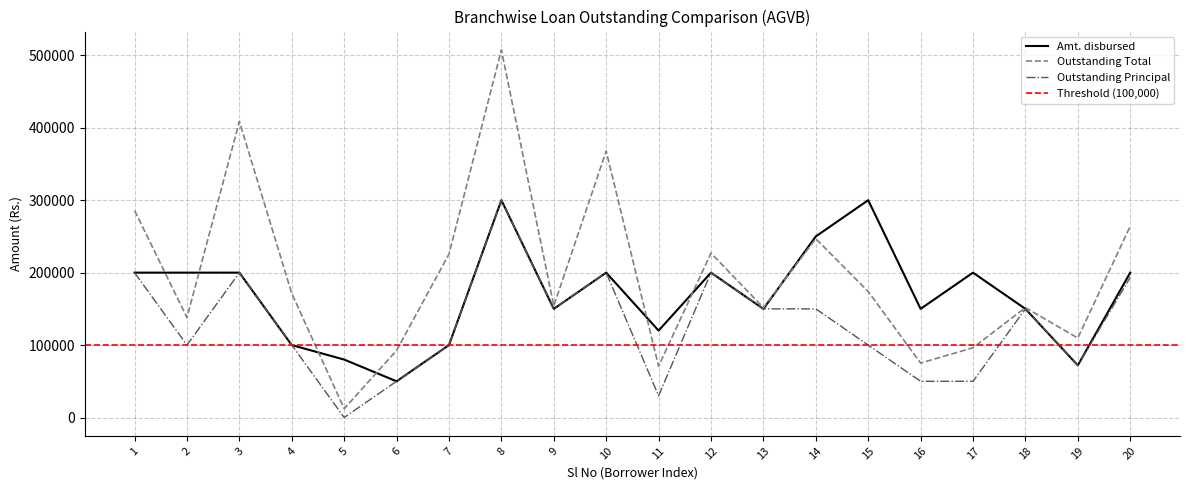

At which category does Outstanding Principal reach its first local valley?

2